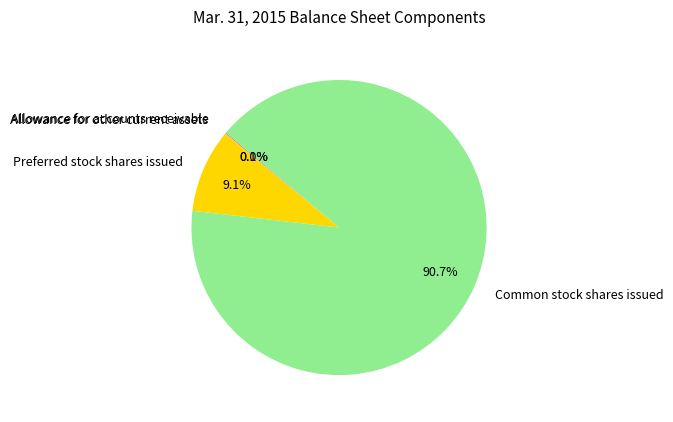

To the nearest percent, what percentage of the pie is Common stock shares issued?

91%